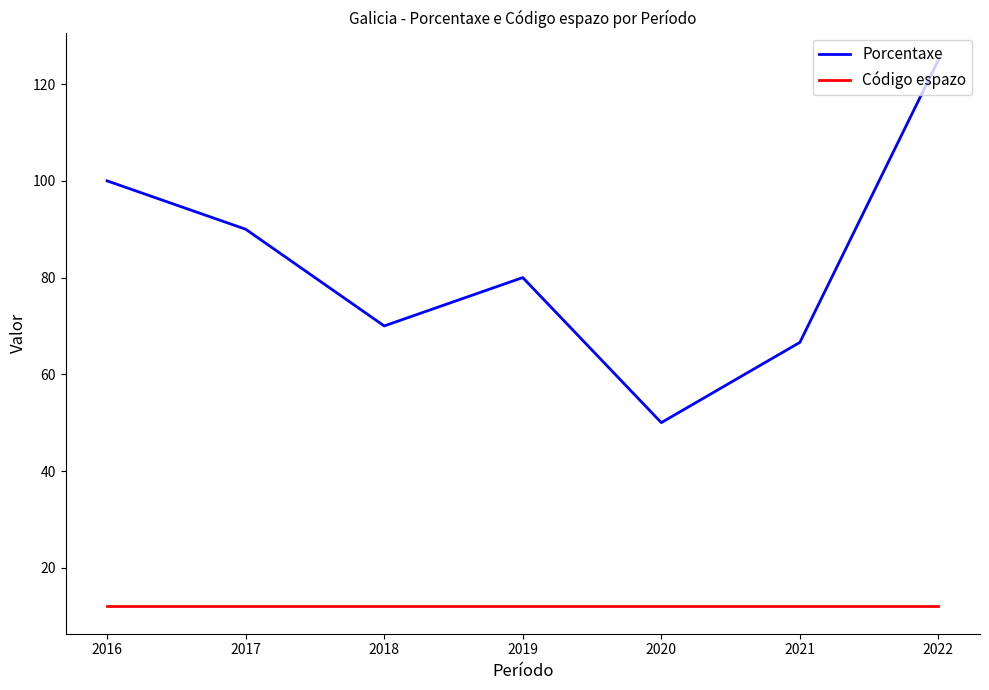

Does the chart display data point markers on the line(s)?

No